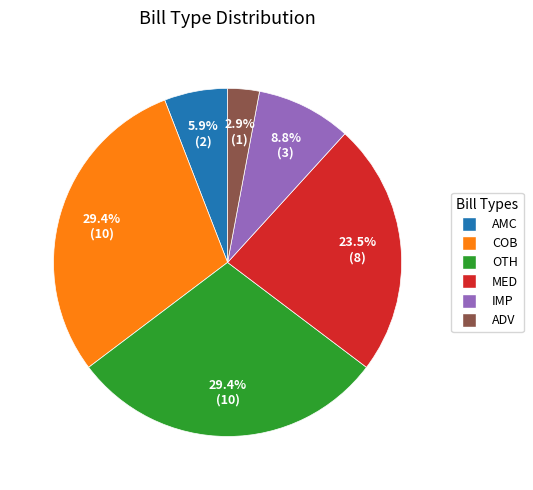

Is there any slice that represents more than half of the pie?

No